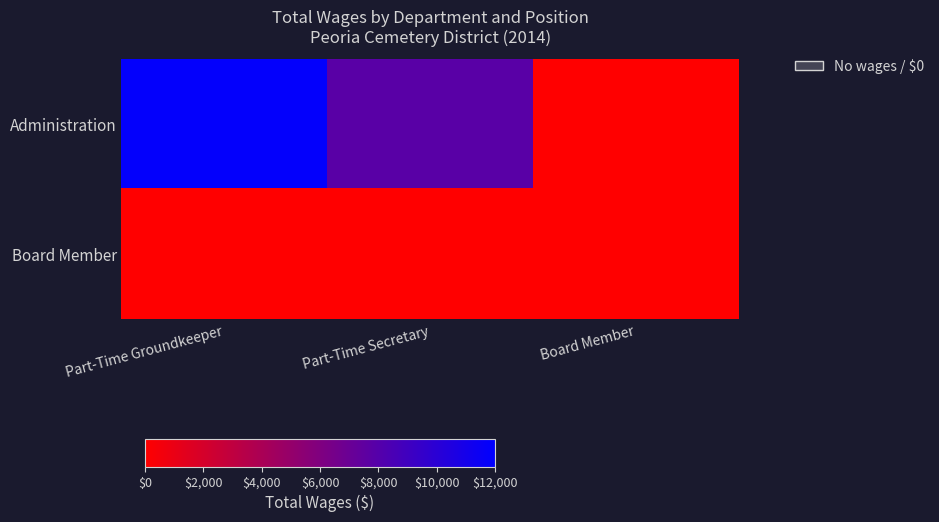

Reading left to right, what are all the values shown in this chart?

Administration: Part-Time Groundkeeper=11820	Part-Time Secretary=7800	Board Member=0
Board Member: Part-Time Groundkeeper=0	Part-Time Secretary=0	Board Member=0